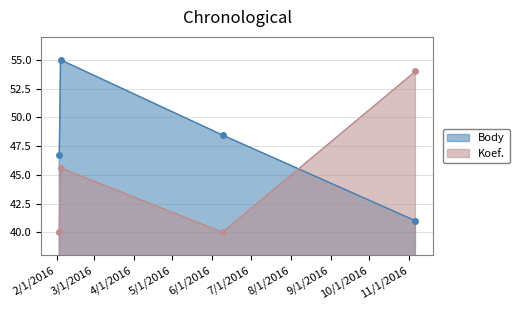

What is the highest value of the Koef. series?

54.0